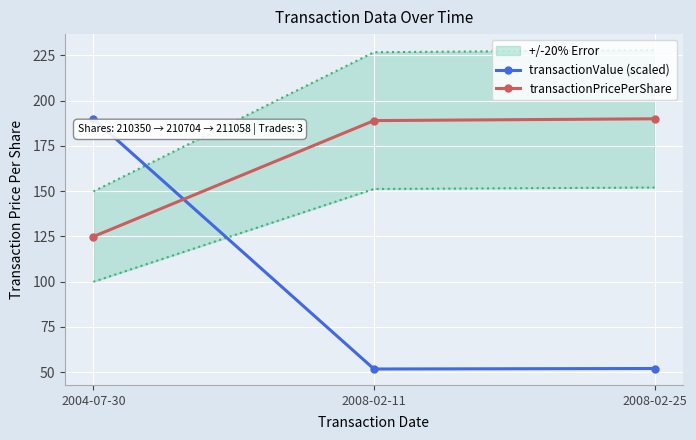

What is the average value of the transactionPricePerShare series?

168.0